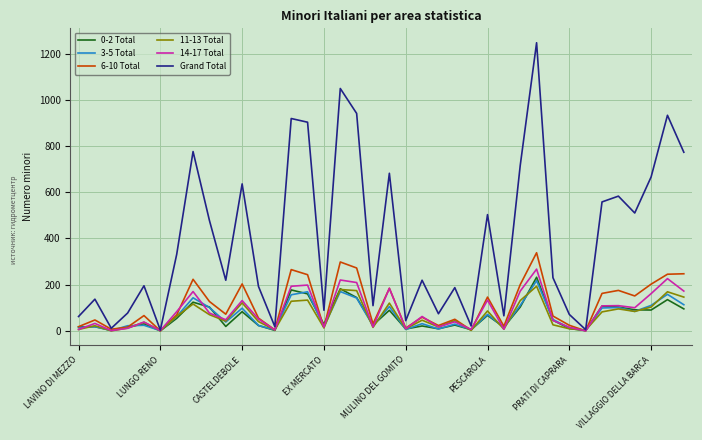

Which series has the largest range (max minus min)?

Grand Total